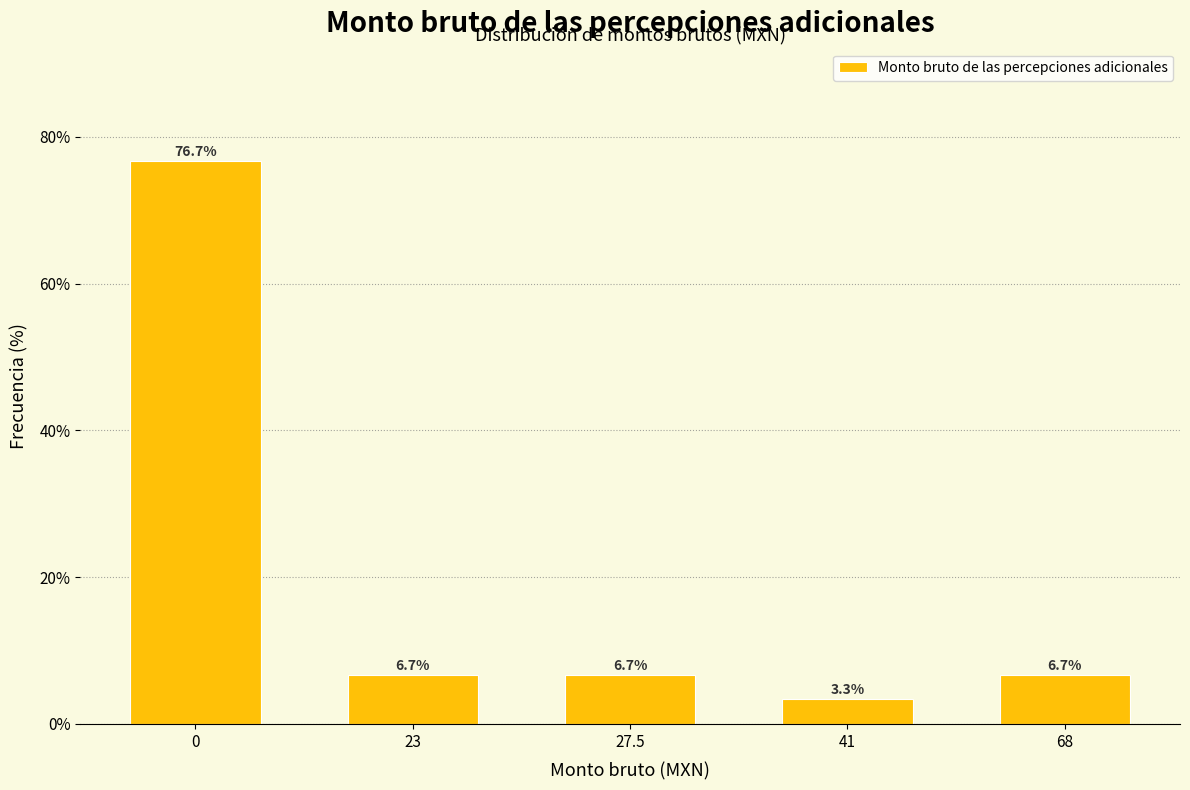

Reading left to right, extract all data points from this chart.

0=76.7	23=6.7	27.5=6.7	41=3.3	68=6.7